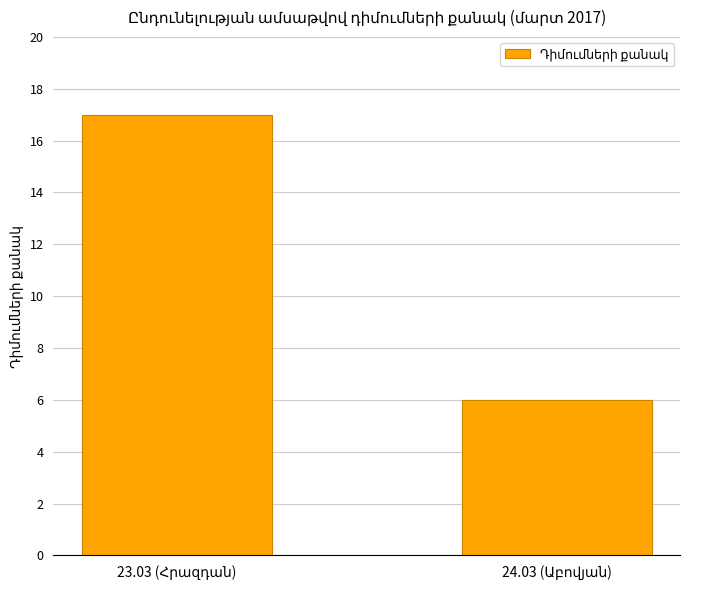

How many values are below 17?

1